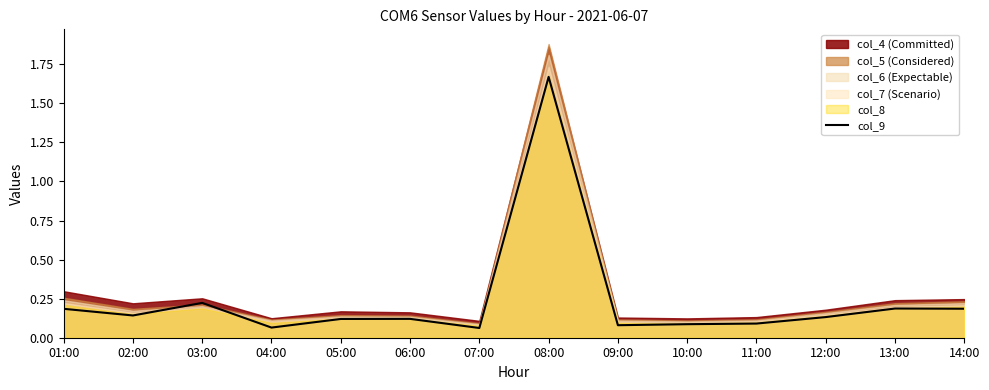

What is the average value?

0.2